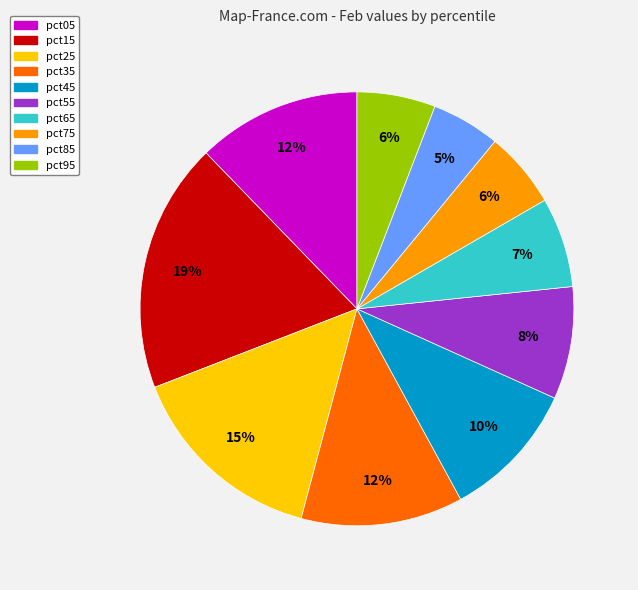

Which has a higher value, pct65 or pct15?

pct15